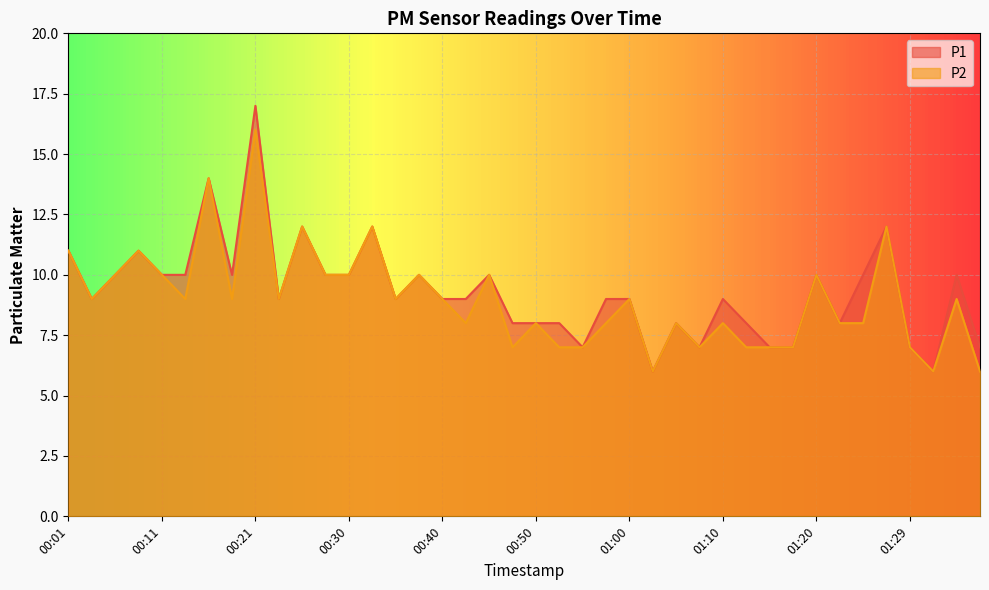

List the labels in order of P2 value, largest first.

00:21, 00:16, 00:26, 00:33, 01:27, 00:01, 00:08, 00:06, 00:11, 00:28, 00:30, 00:38, 00:45, 01:20, 00:03, 00:13, 00:18, 00:23, 00:35, 00:40, 01:00, 01:34, 00:43, 00:50, 00:58, 01:05, 01:10, 01:22, 01:25, 00:48, 00:53, 00:55, 01:07, 01:12, 01:15, 01:17, 01:29, 01:02, 01:32, 01:37